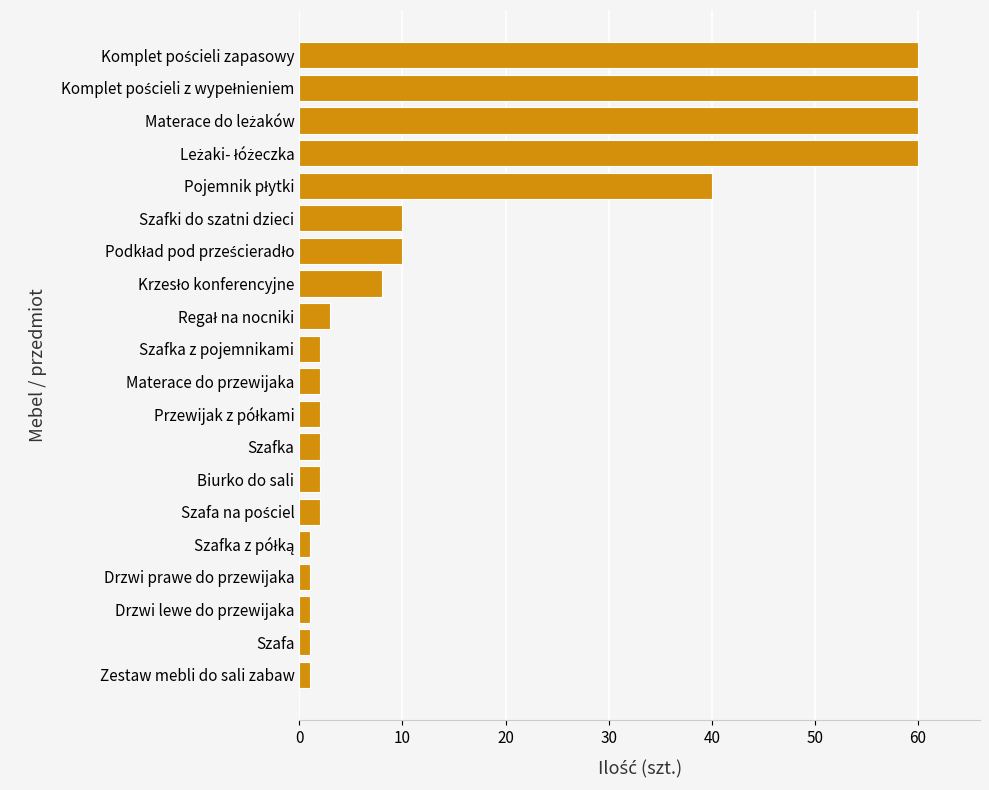

What is the maximum value shown in the chart?

60